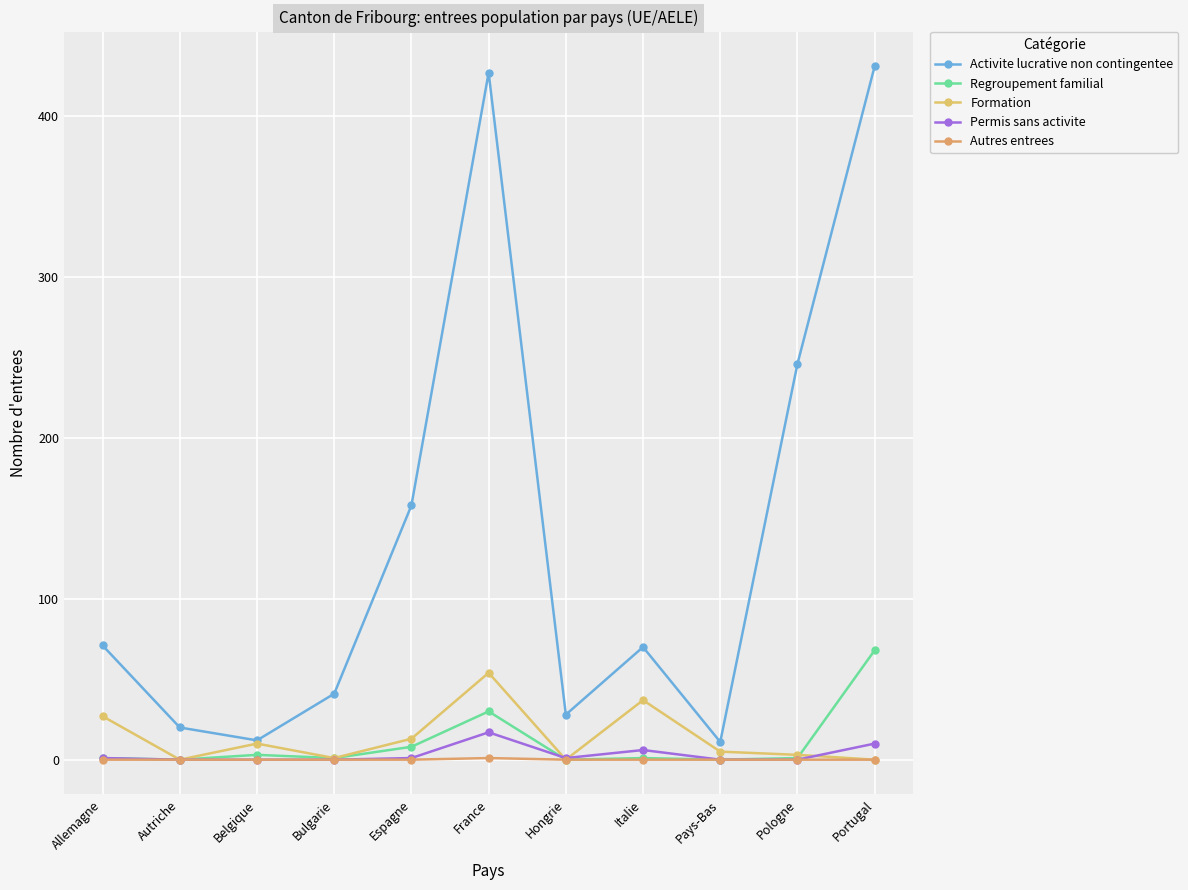

The Activite lucrative non contingentee series shows 427 at France. True or false?

True